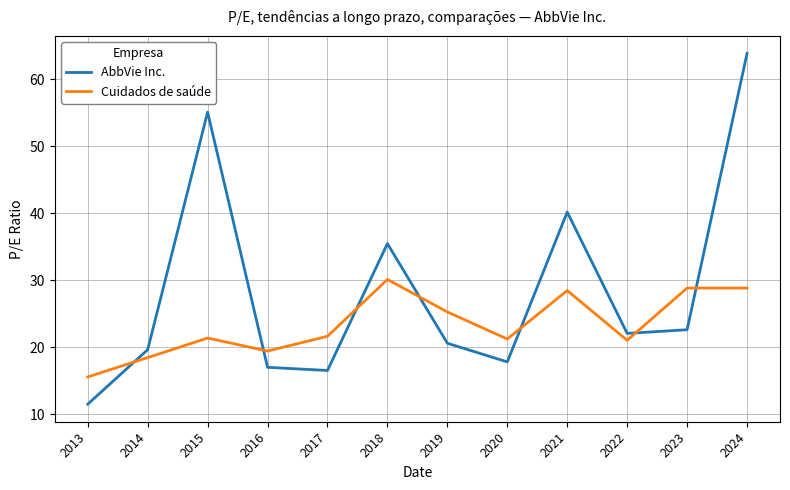

True or false: AbbVie Inc. has more than 1 points higher than both neighbors.

True